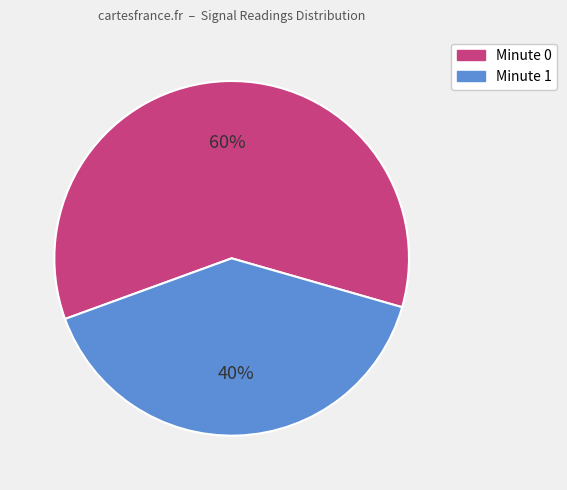

To the nearest percent, what portion does Minute 0 represent?

60%